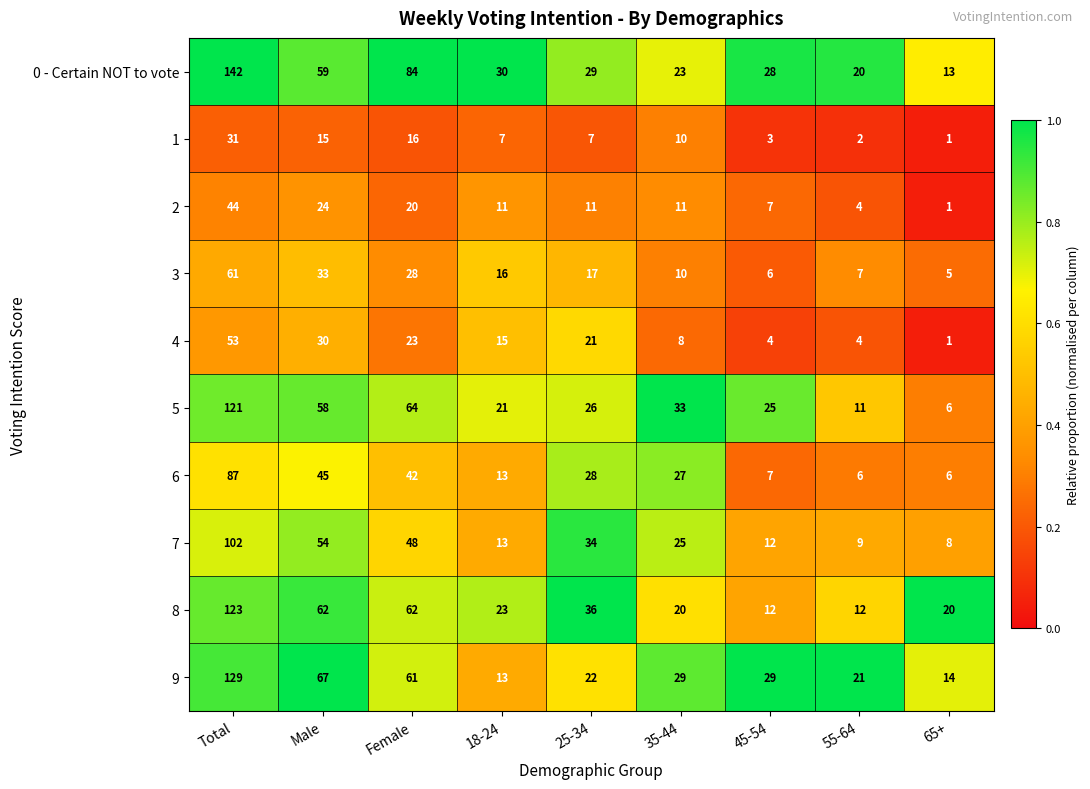

Rank the series by their maximum value, from lowest to highest.

1, 2, 4, 3, 6, 7, 5, 8, 9, 0 - Certain NOT to vote